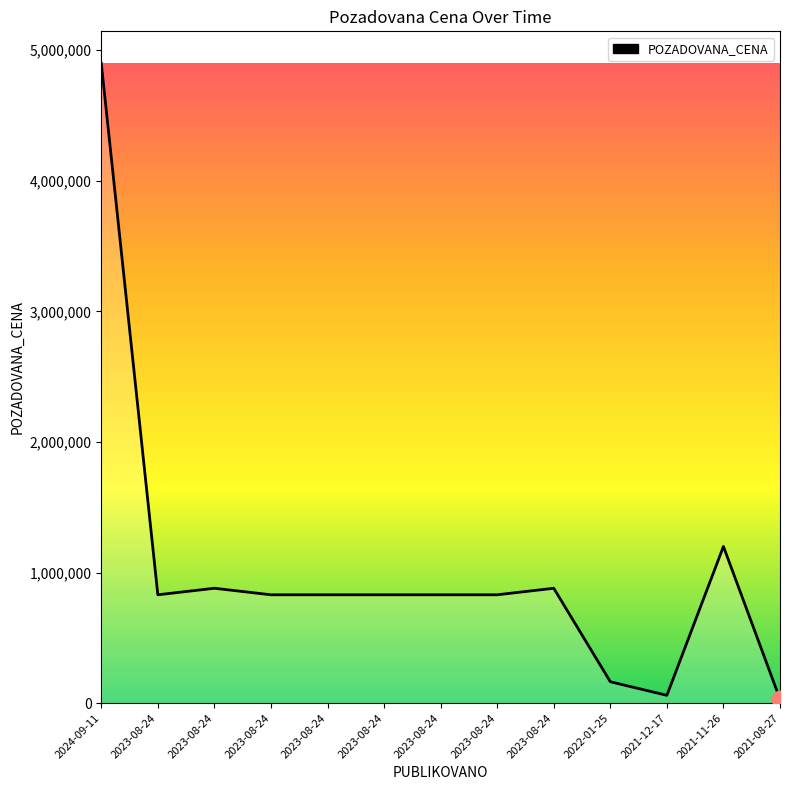

The value at 2022-01-25 is 264297. True or false?

False